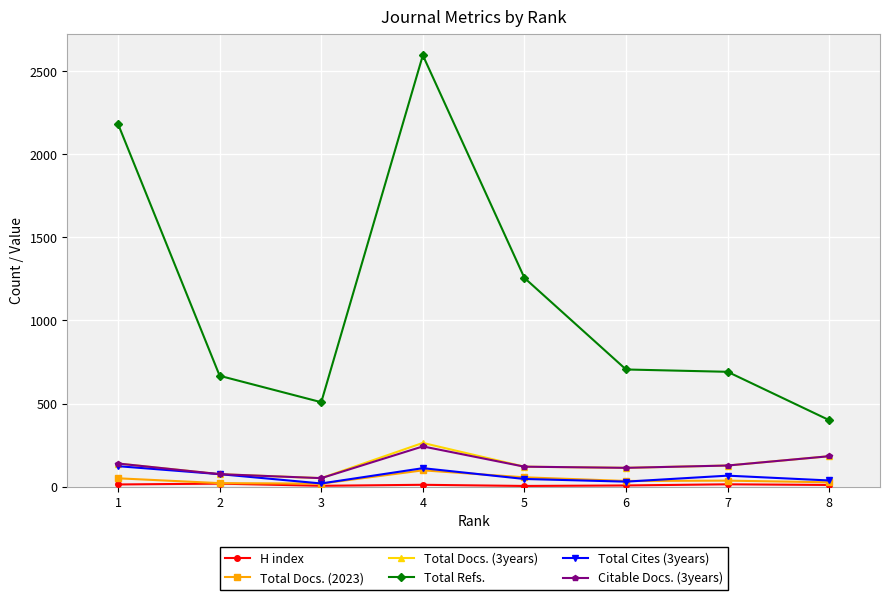

True or false: Total Docs. (3years) and Total Refs. intersect in this chart.

False